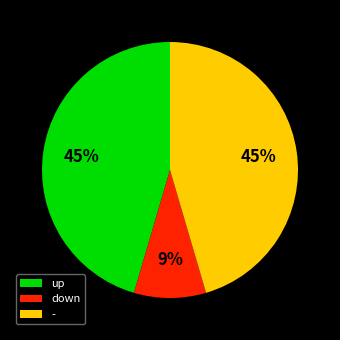

Which has a higher value, - or down?

-